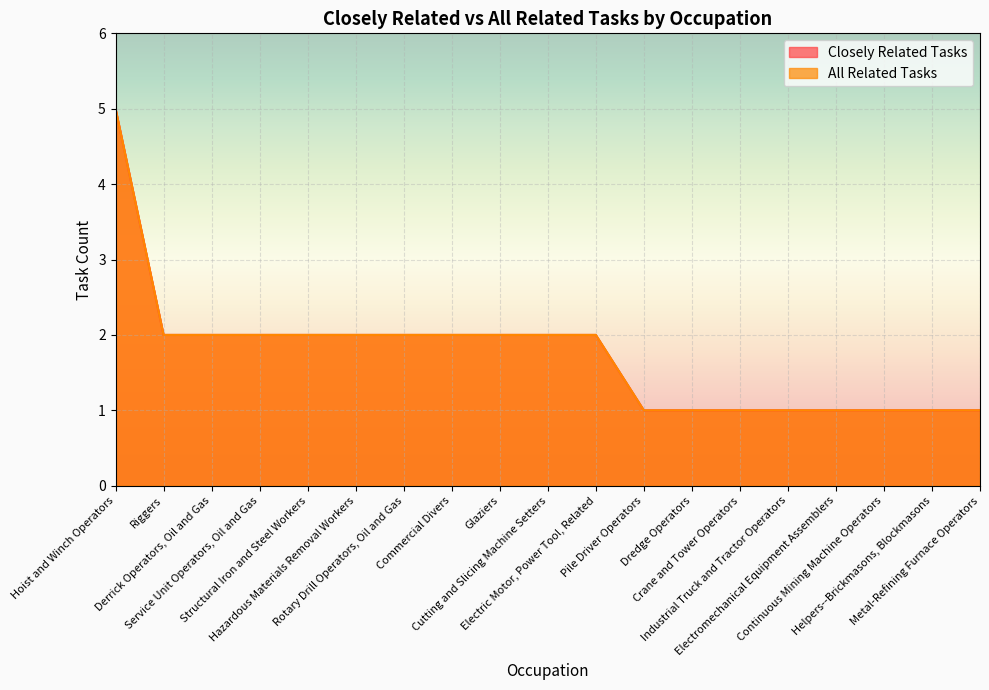

The All Related Tasks series shows 0 at Derrick Operators, Oil and Gas. True or false?

False